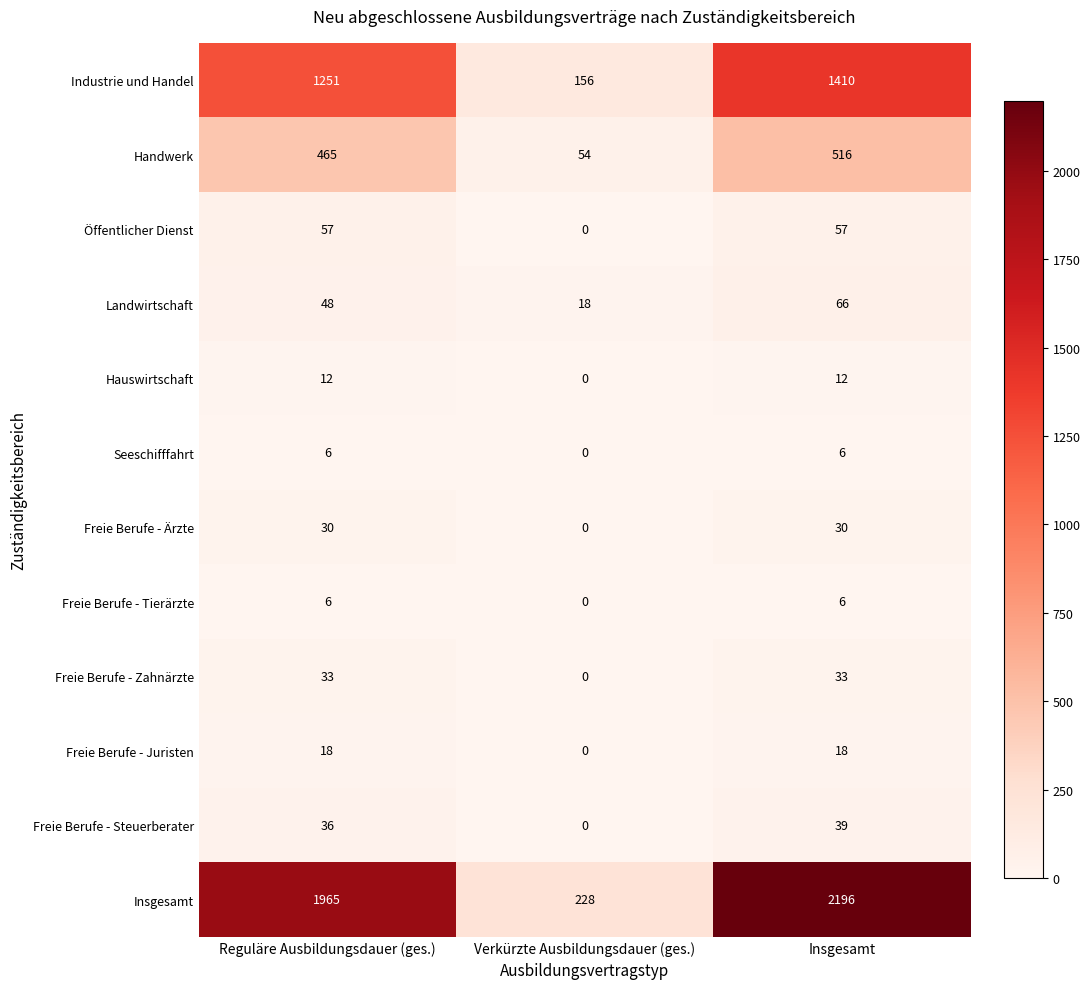

What is the average value of the Freie Berufe - Zahnärzte series?

22